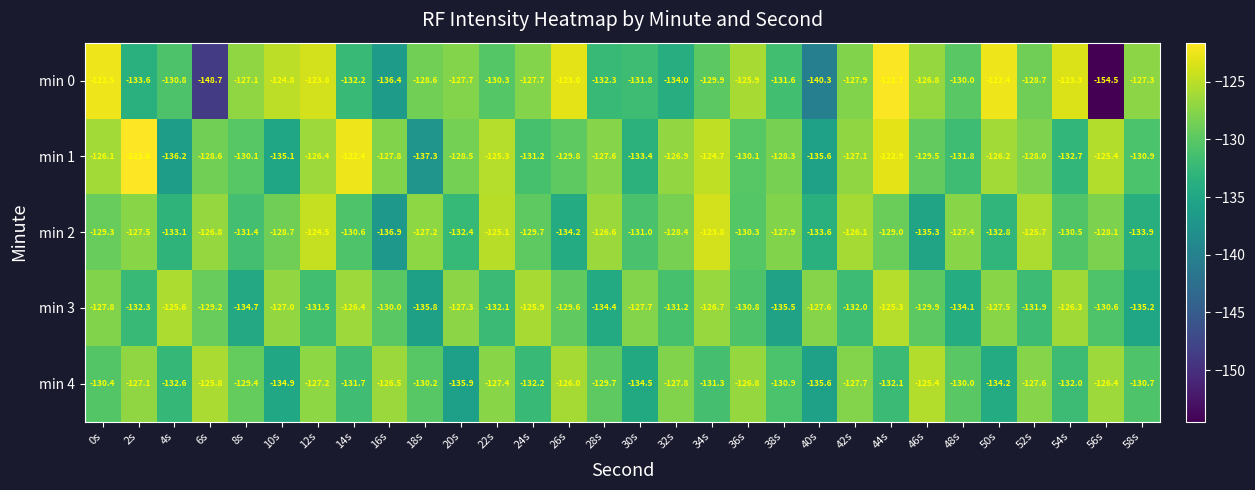

What is the total value across all series at 6s?

-659.1